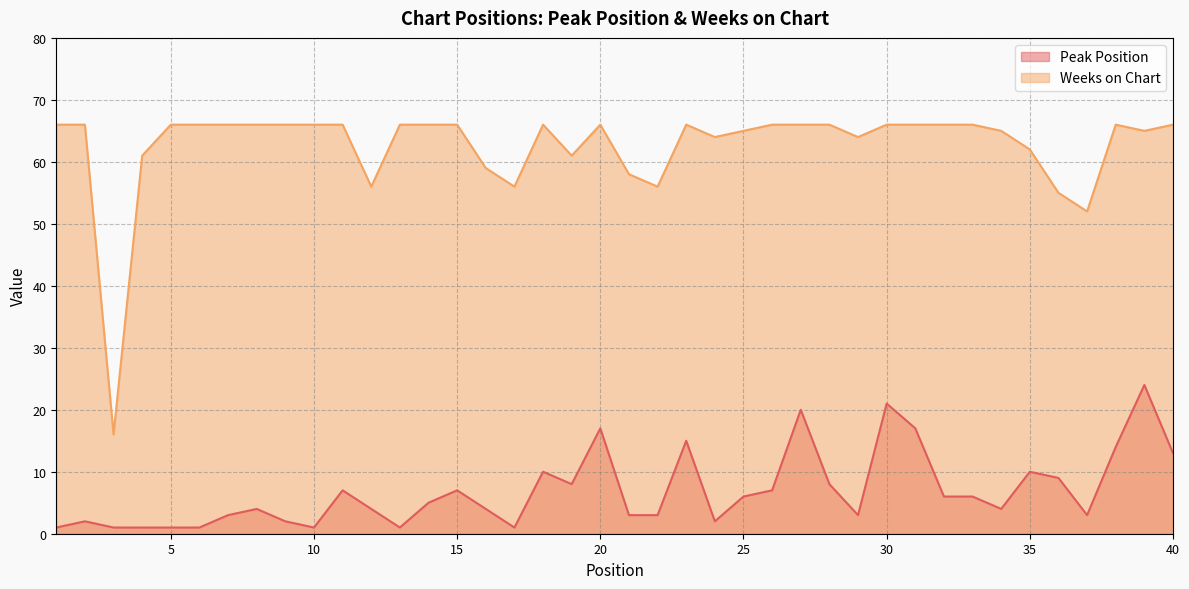

How many interior local valleys does the Weeks on Chart series have?

9